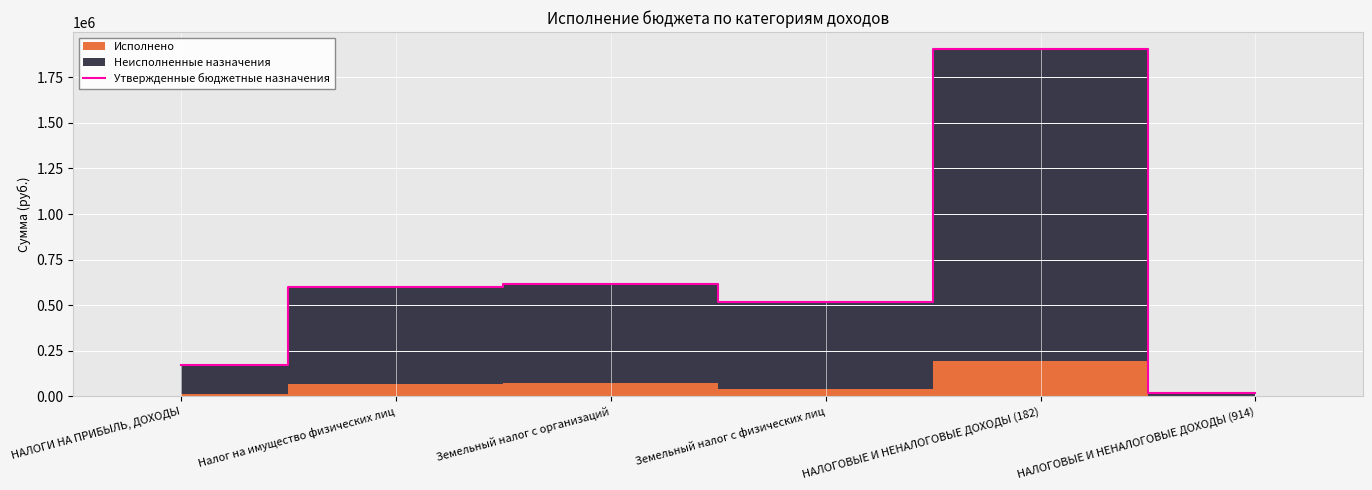

Does the chart display data point markers on the line(s)?

No